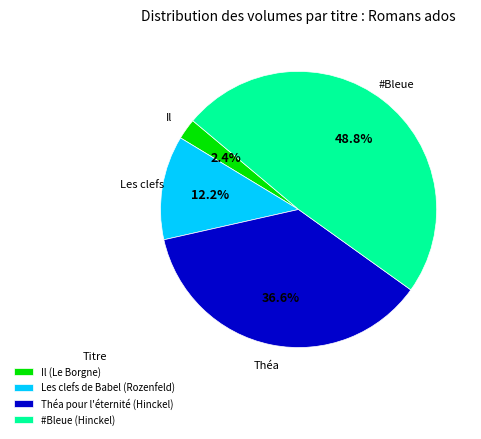

Count the number of slices in the pie.

4